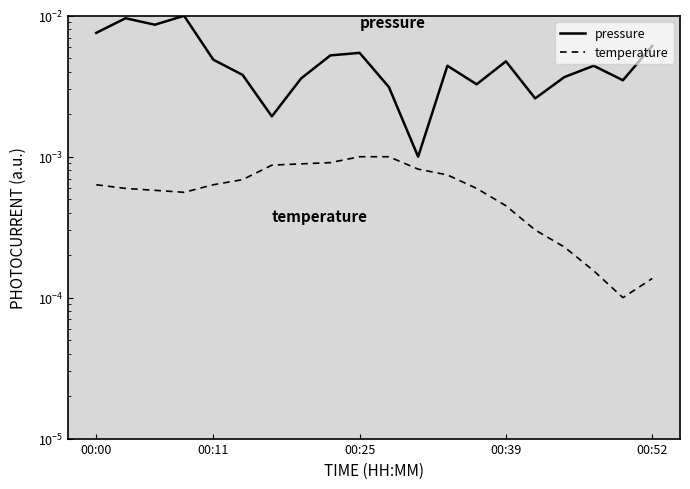

What is the sum of all pressure values?

0.1